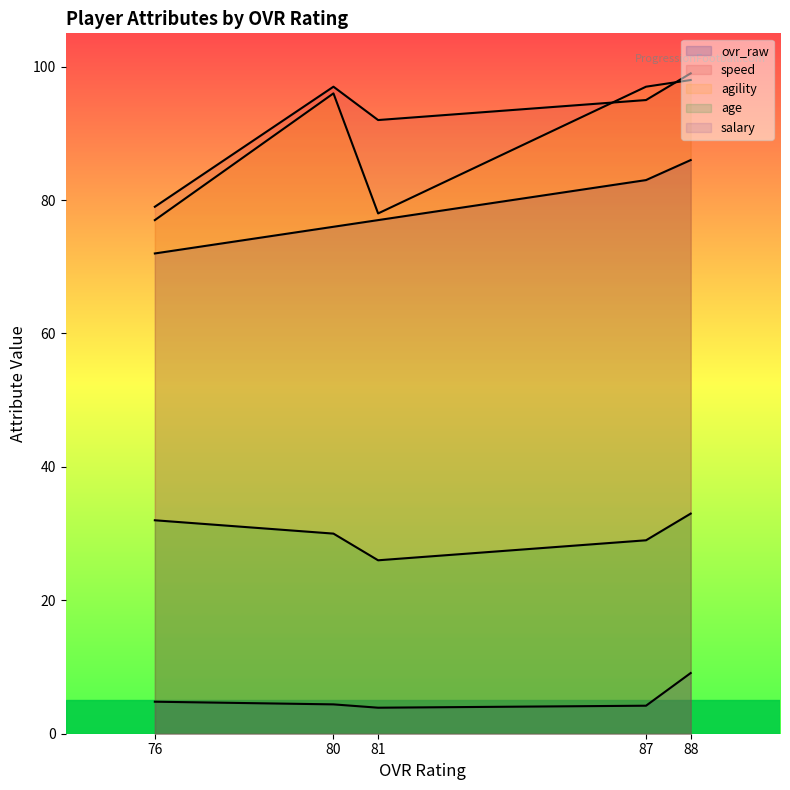

What is the sum of all salary values?

26.4